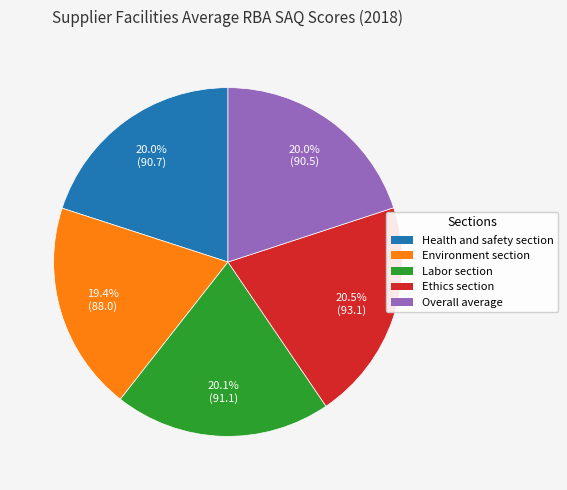

Which has a higher value, Environment section or Ethics section?

Ethics section